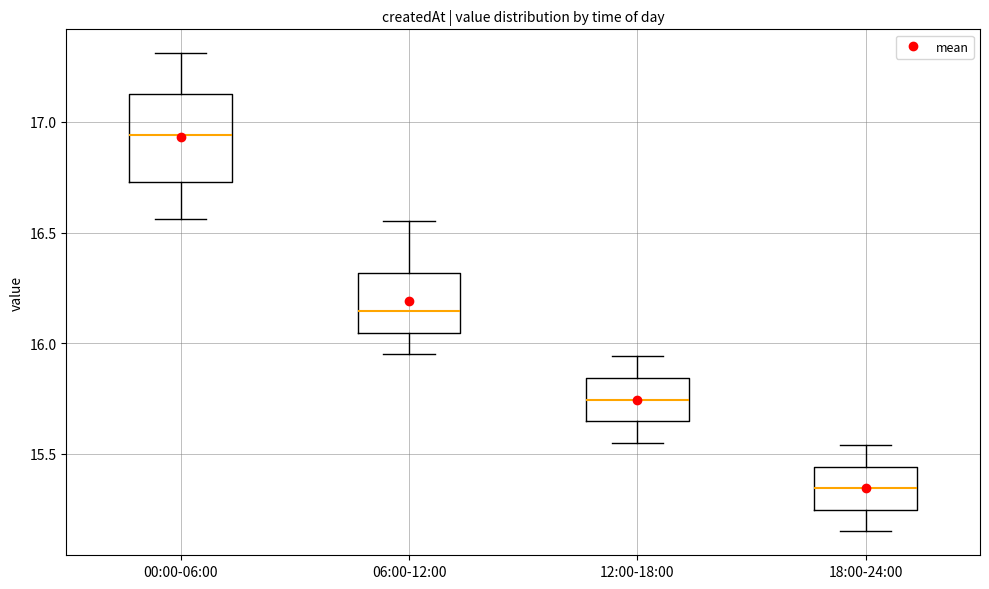

Which box's median line is the lowest?

18:00-24:00